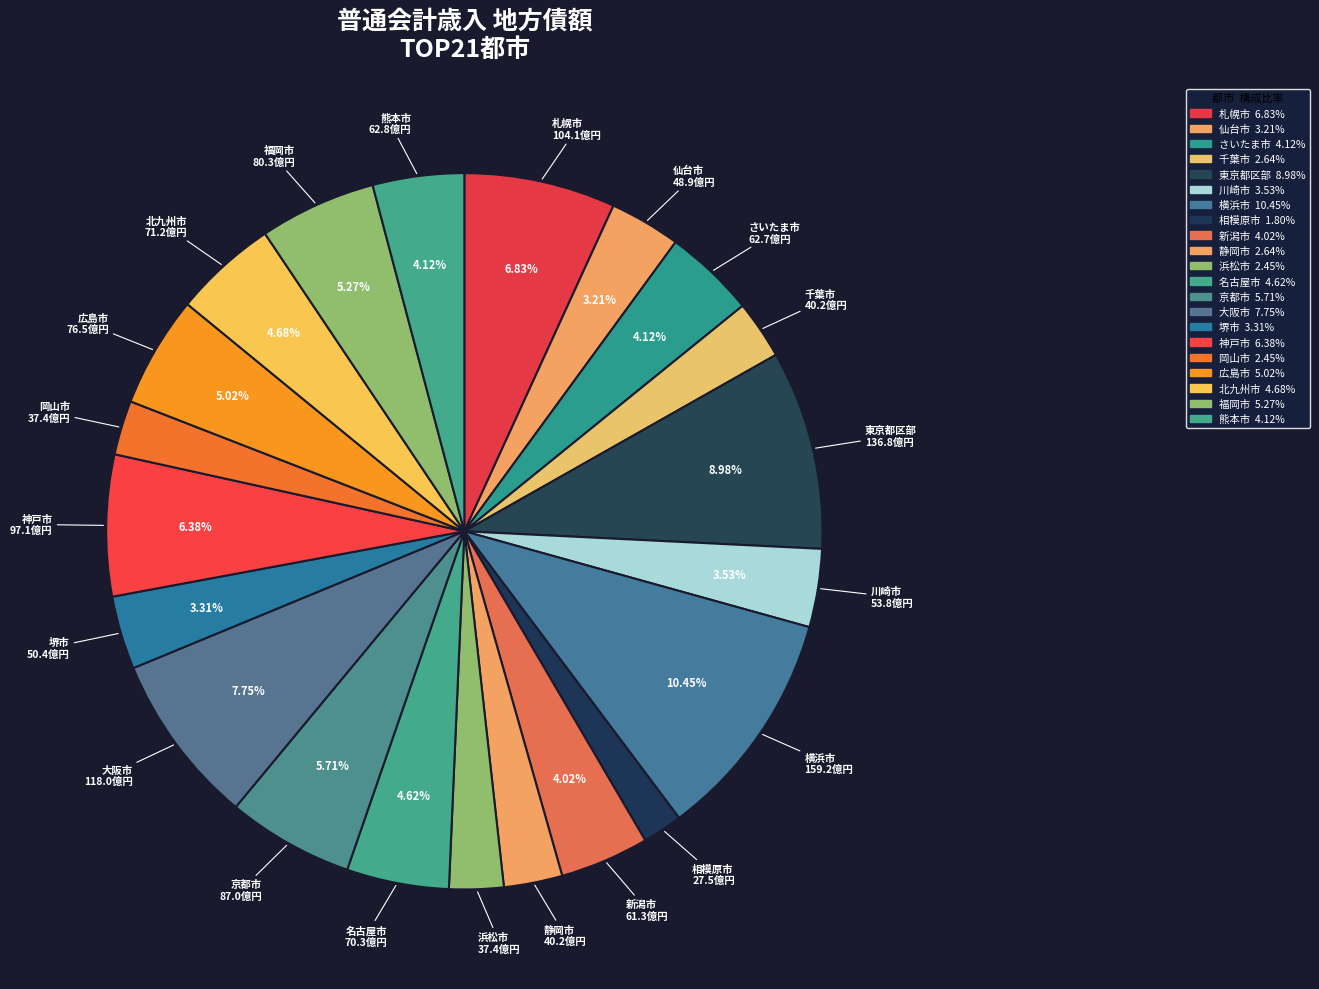

Count the number of slices in the pie.

21